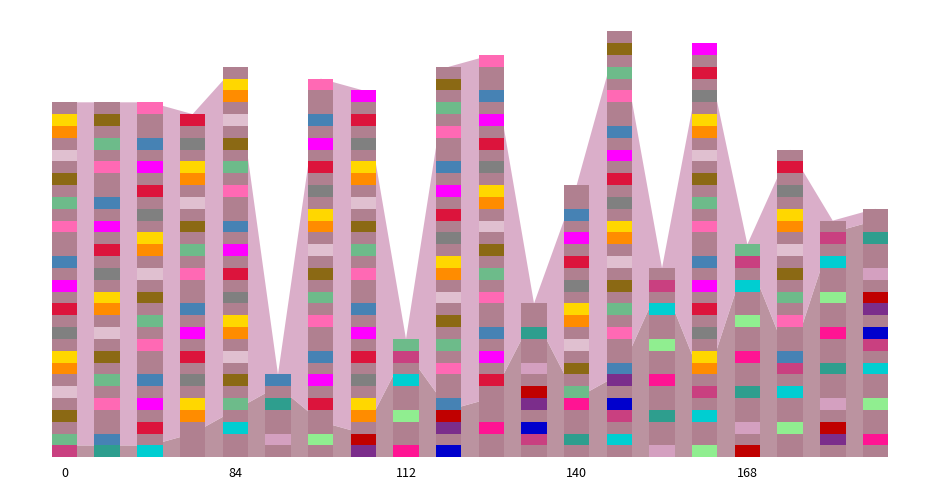

Which series changed the most between 7 and 18?

Weeks on Chart